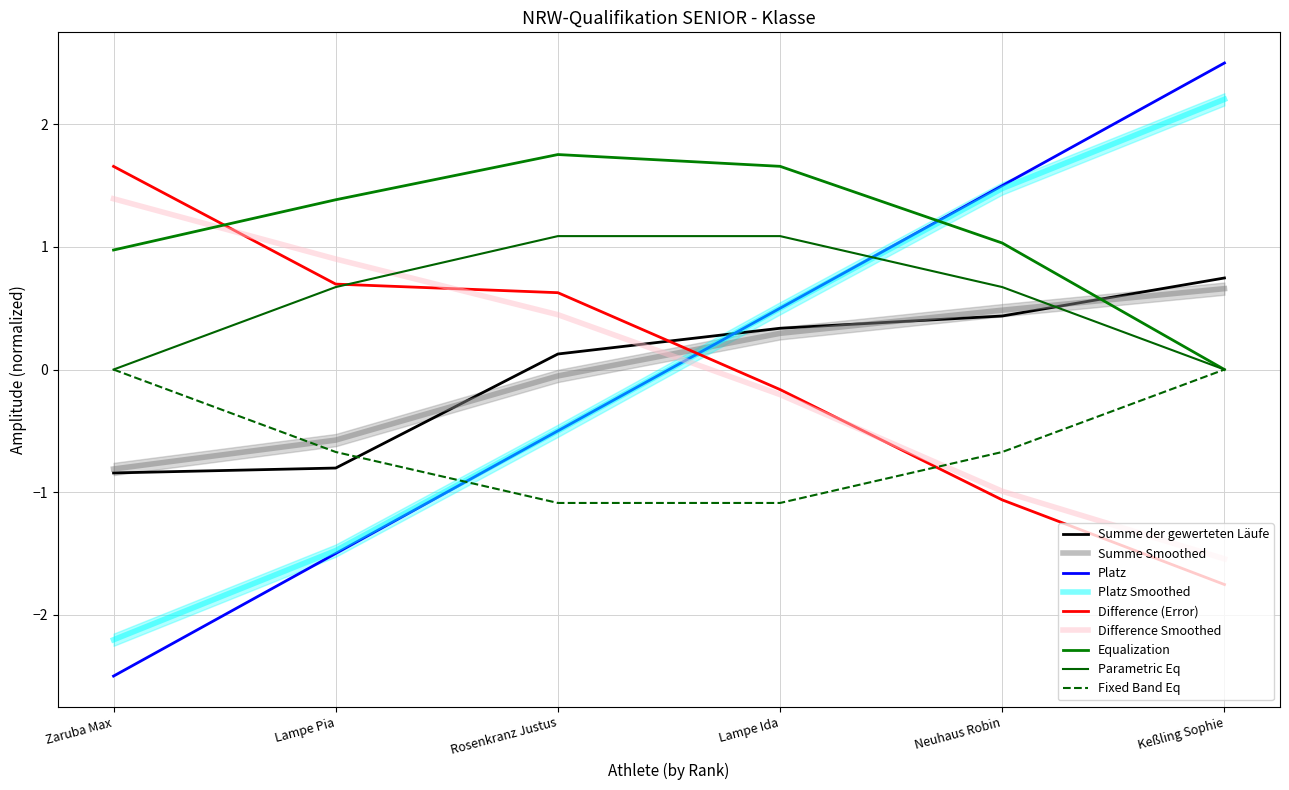

Is it true that Platz equals 2.5 at Keßling Sophie?

True